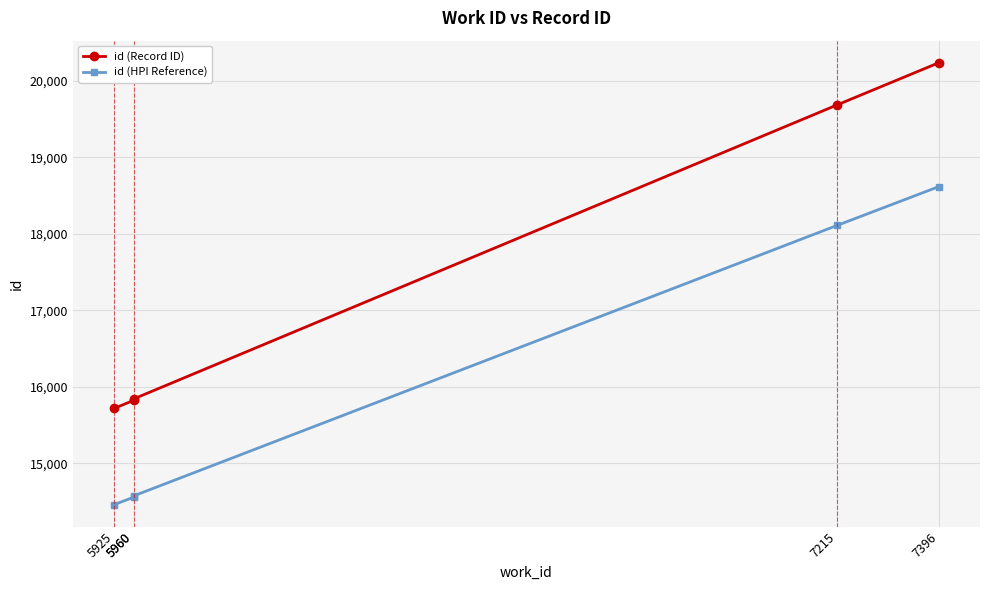

What is the sum of the id (Record ID) values at 7215 and 7396?

39924.0